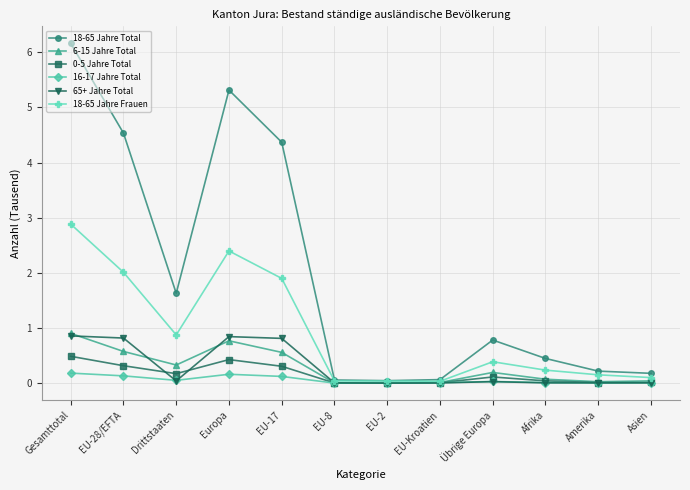

What is the label of the 5th point from the right?

EU-Kroatien